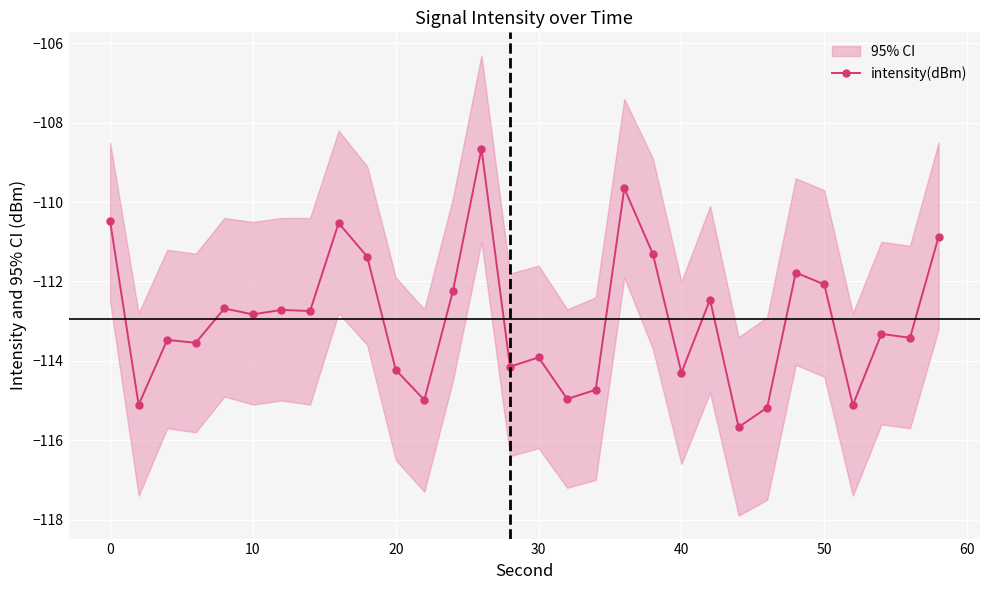

What is the highest value of the intensity(dBm) series?

-108.7